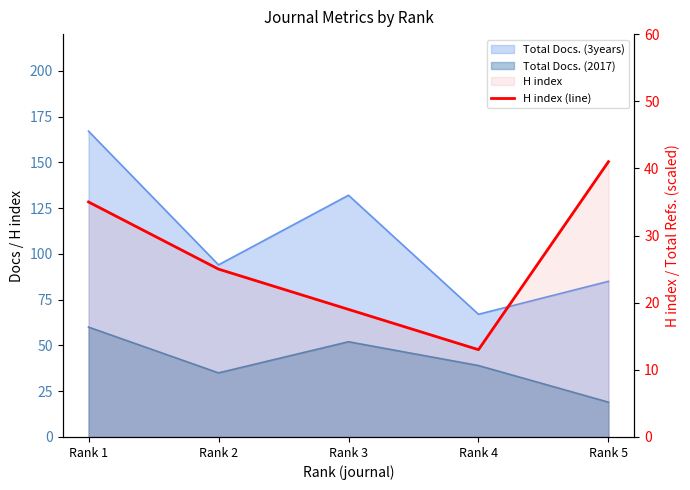

Rank the categories by value from highest to lowest.

Rank 5, Rank 1, Rank 2, Rank 3, Rank 4